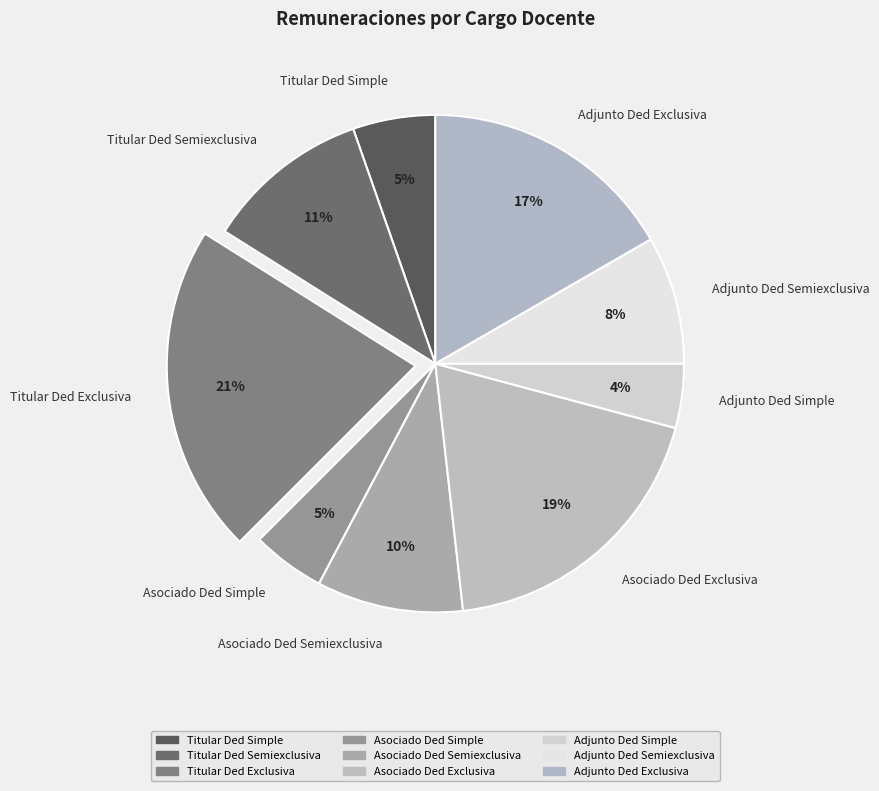

Do Titular Ded Simple and Titular Ded Semiexclusiva together represent more than half of the pie?

No